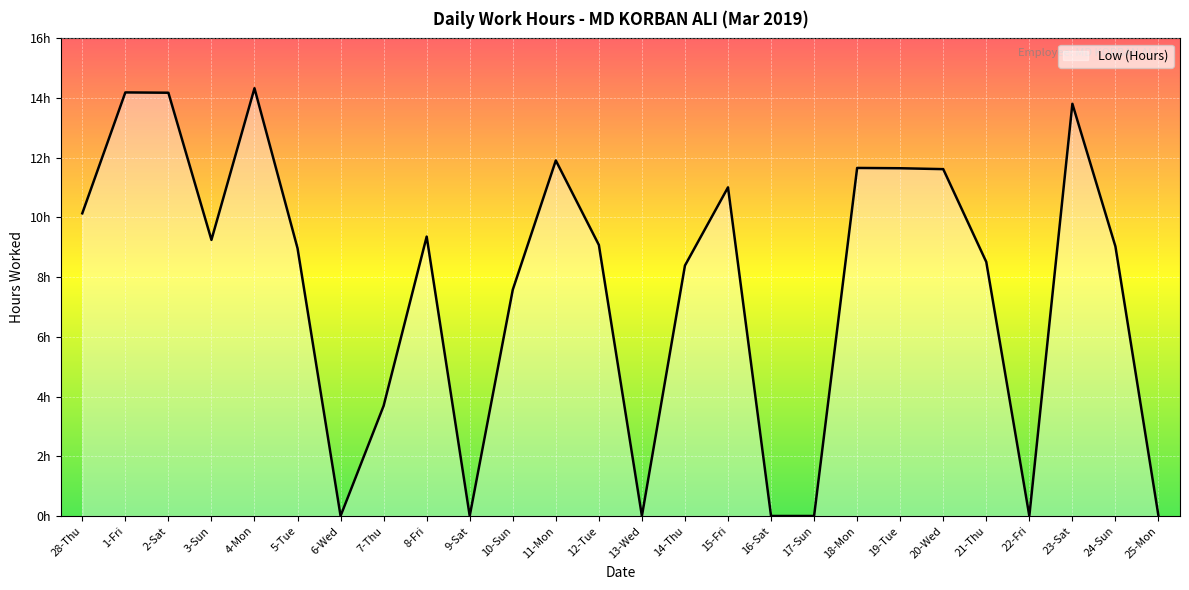

Reading left to right, what are all the values shown in this chart?

28-Thu=10.1	1-Fri=14.2	2-Sat=14.2	3-Sun=9.2	4-Mon=14.3	5-Tue=9.0	6-Wed=0.0	7-Thu=3.7	8-Fri=9.4	9-Sat=0.0	10-Sun=7.6	11-Mon=11.9	12-Tue=9.1	13-Wed=0.0	14-Thu=8.4	15-Fri=11.0	16-Sat=0.0	17-Sun=0.0	18-Mon=11.7	19-Tue=11.7	20-Wed=11.6	21-Thu=8.5	22-Fri=0.0	23-Sat=13.8	24-Sun=9.0	25-Mon=0.0